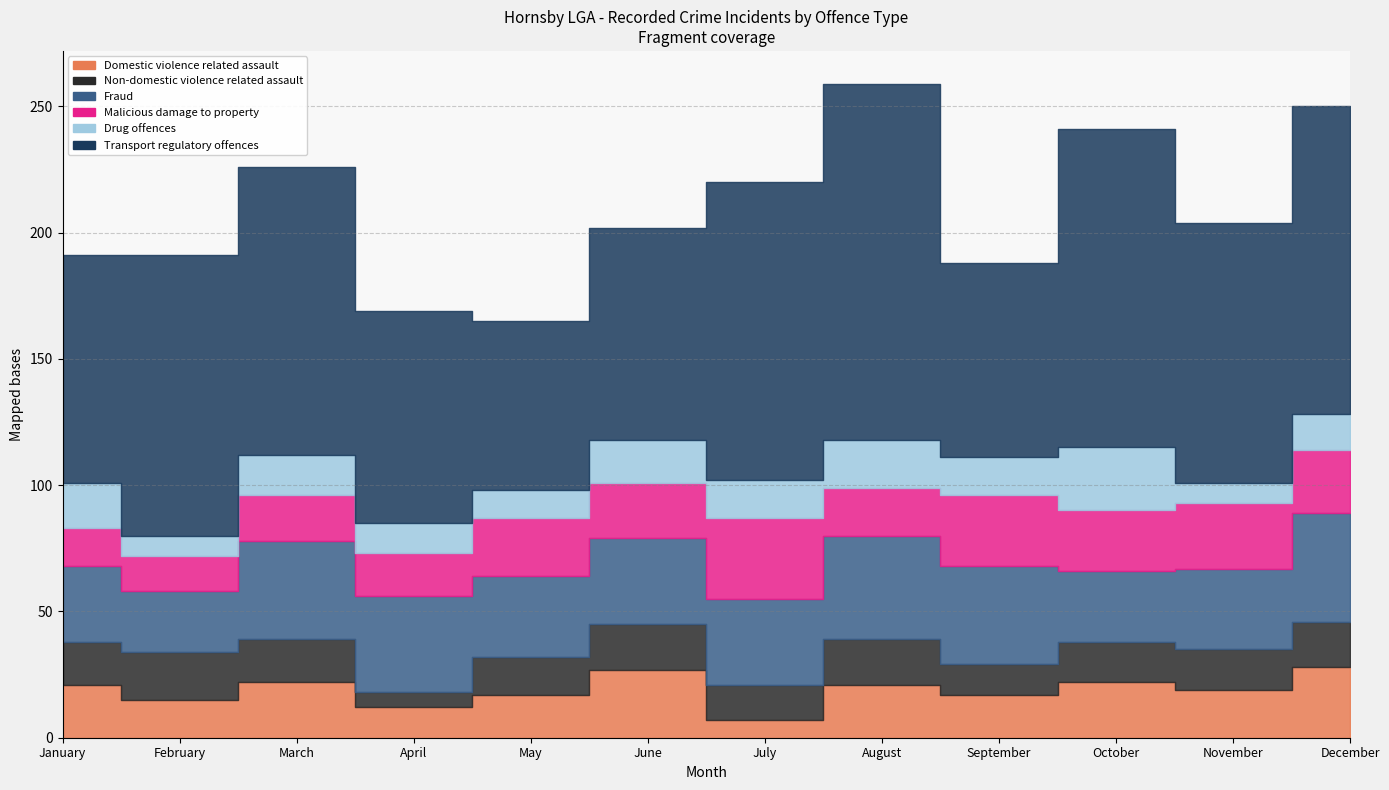

The value of Domestic violence related assault at April is 7. True or false?

False